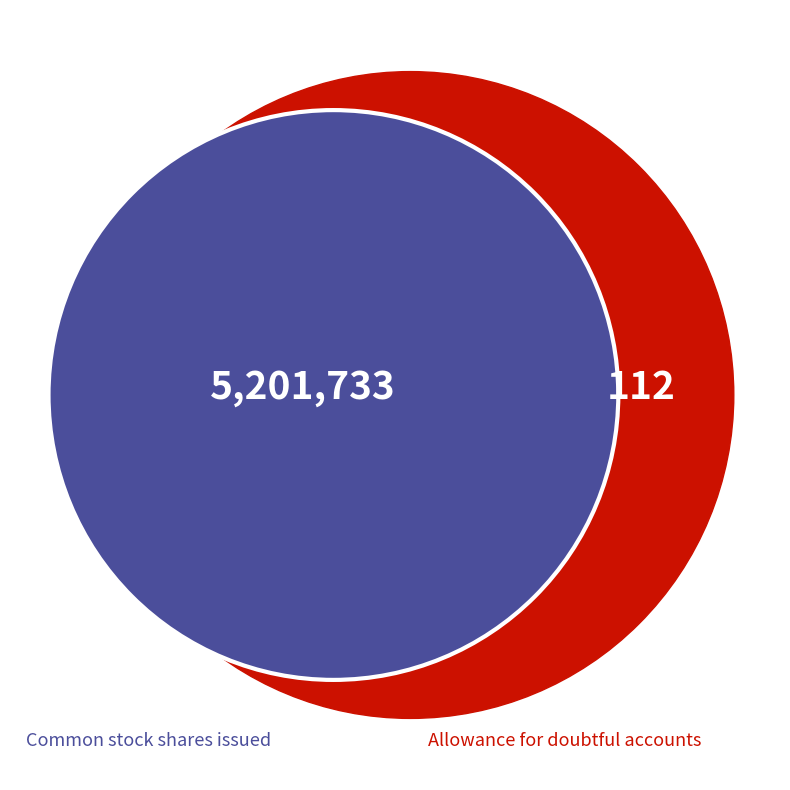

Approximately how many times larger is the value at Common stock, shares issued (in shares) compared to Allowance for doubtful accounts?

46444.0